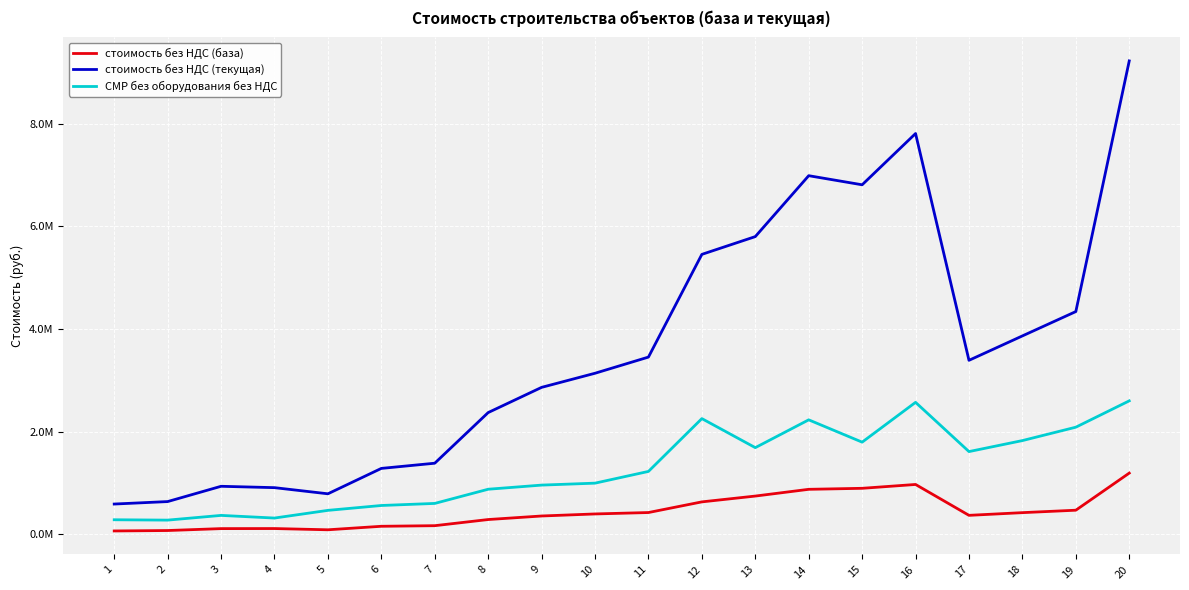

Is this an area chart (filled region under the line)?

No